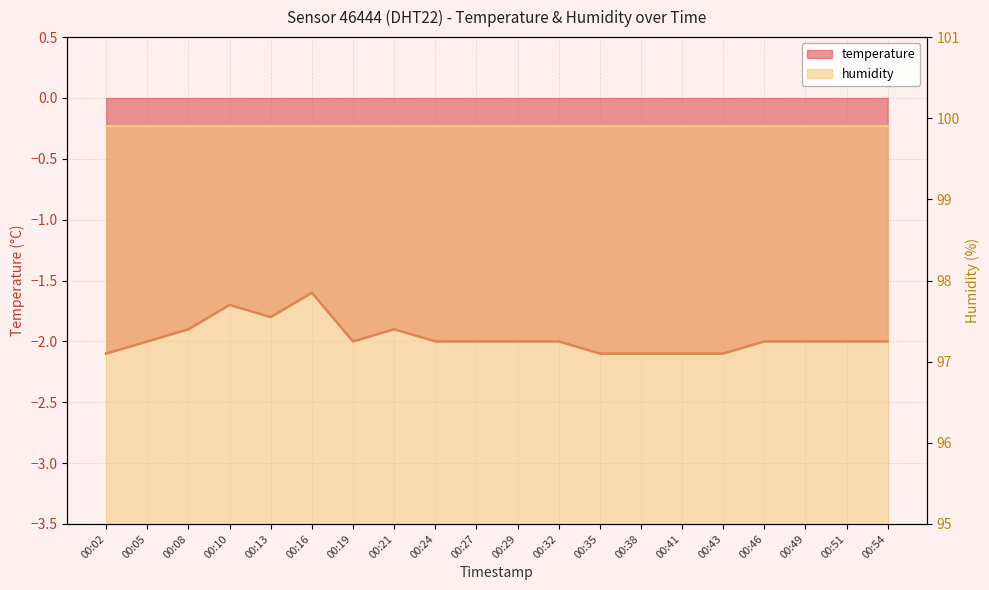

What is the minimum value shown in the chart?

-2.1